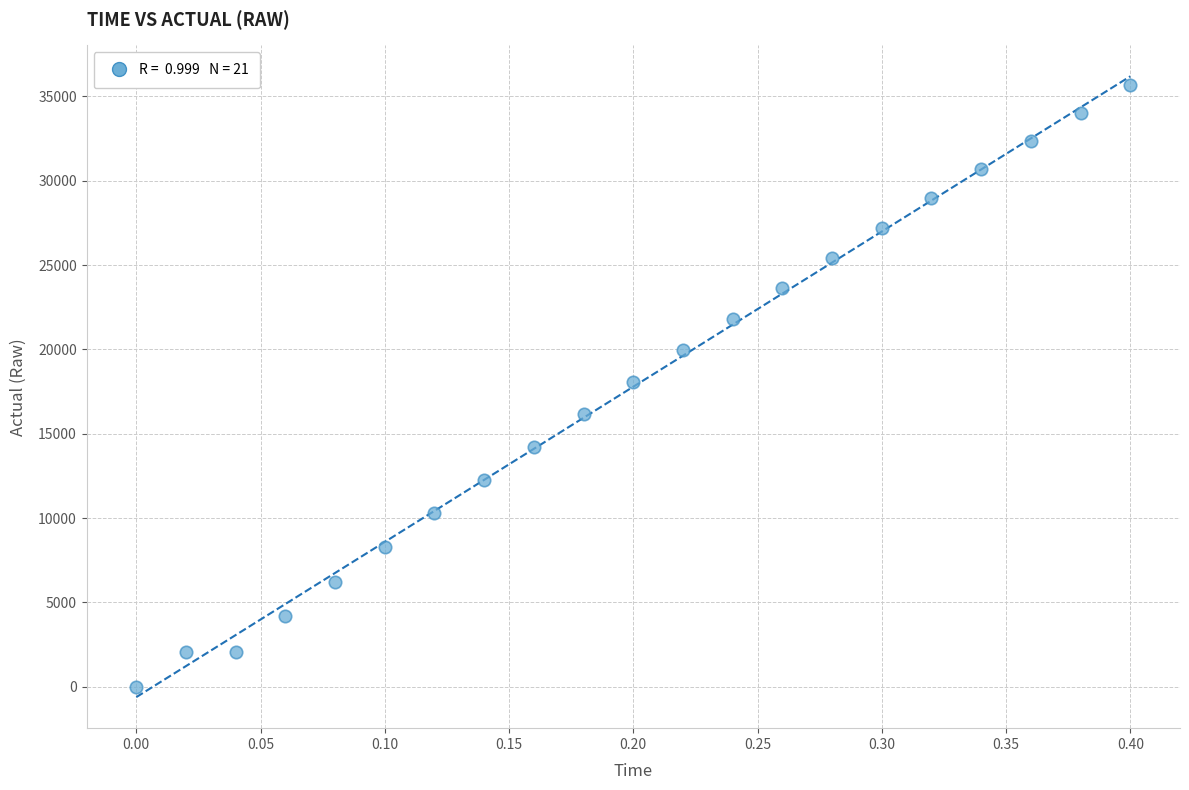

What is the range of Y values (max minus min)?

35704.2